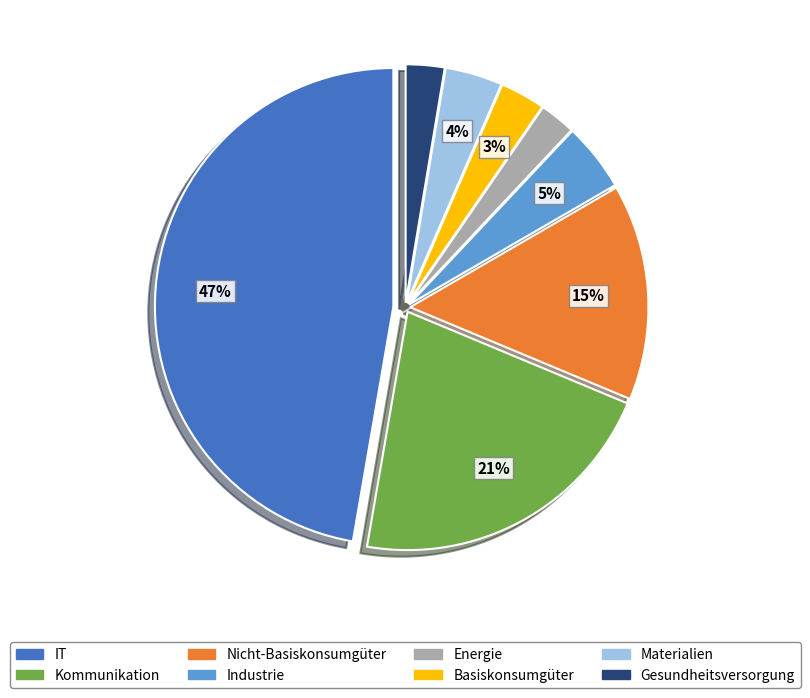

Is the sum of Basiskonsumgüter and Nicht-Basiskonsumgüter greater than half?

No